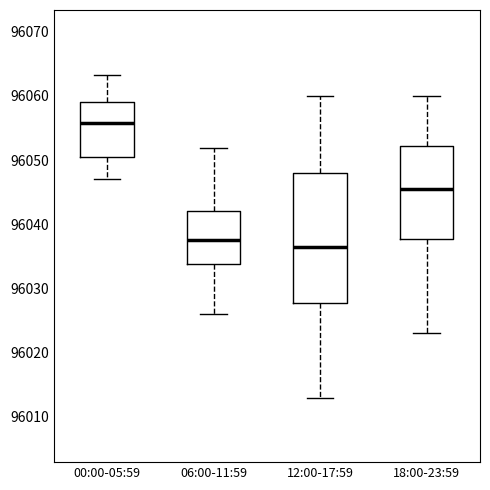

Reading left to right, read every box against the y-axis: the position of its median line, the range the box covers, and the ends of its whiskers. The values are not printed on the chart, so give them approximately, as read against the axis.

00:00-05:59: median 96056, box 96051 to 96059, whiskers 96047 to 96063
06:00-11:59: median 96038, box 96034 to 96042, whiskers 96026 to 96052
12:00-17:59: median 96037, box 96028 to 96048, whiskers 96013 to 96060
18:00-23:59: median 96046, box 96038 to 96052, whiskers 96023 to 96060